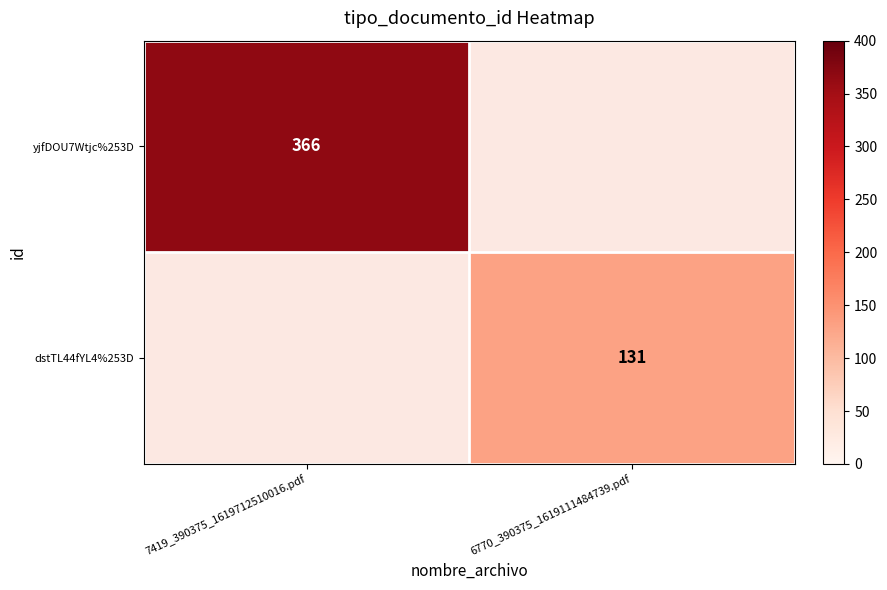

Is the value of dstTL44fYL4%253D at 6770_390375_1619111484739.pdf greater than the value of yjfDOU7Wtjc%253D at 7419_390375_1619712510016.pdf?

No